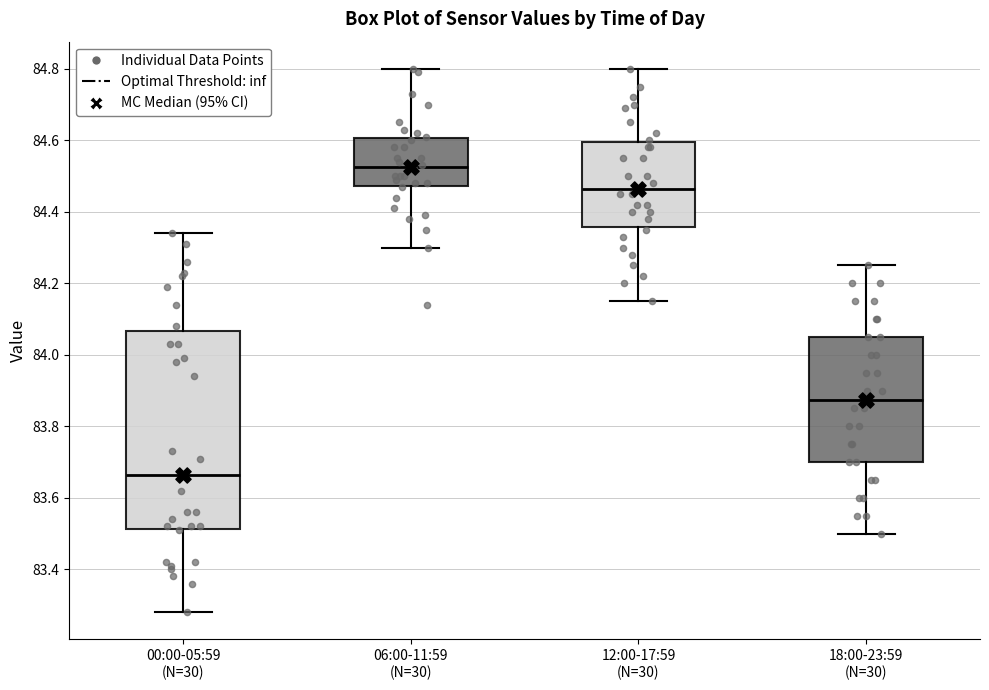

Which box is the tallest, from its lower edge to its upper edge?

00:00-05:59 (N=30)